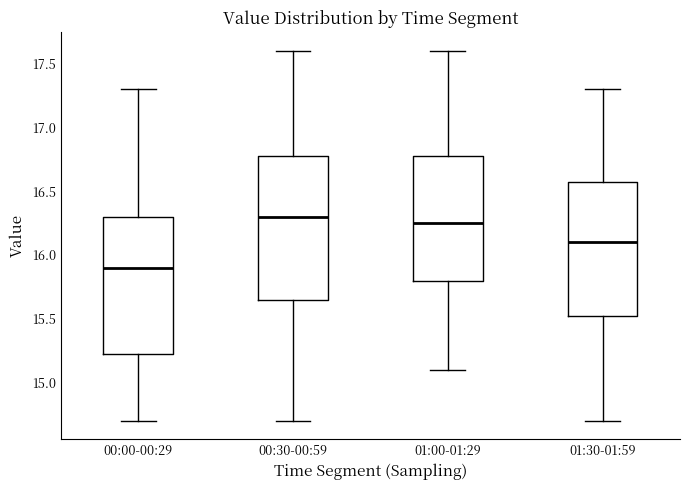

Which box's median line is the lowest?

00:00-00:29